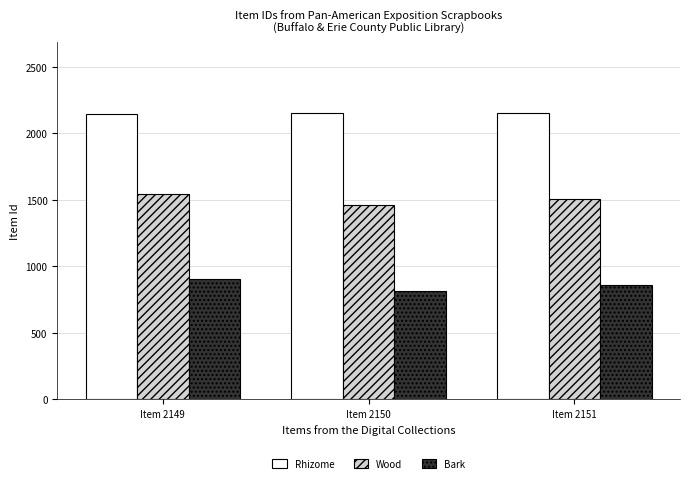

What is the difference between the maximum and minimum values in the Wood series?

85.3